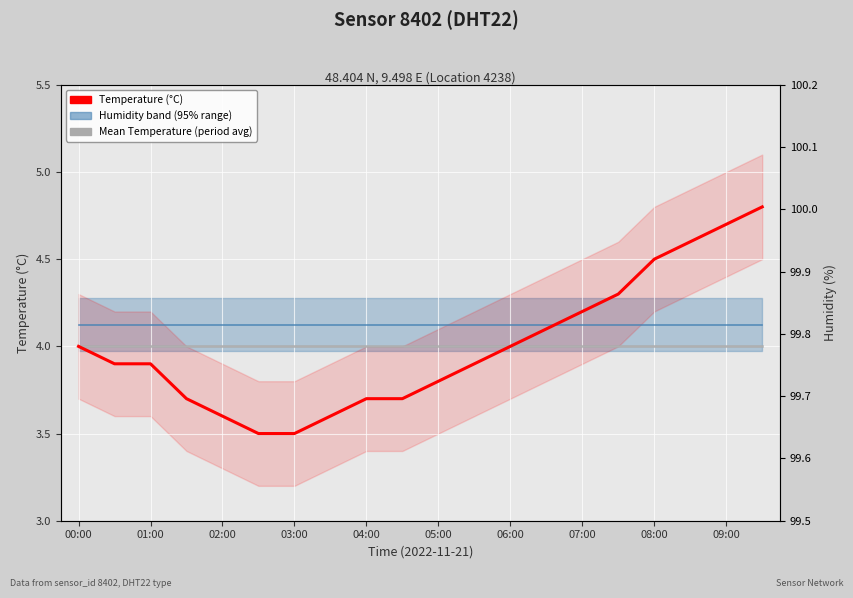

True or false: Mean Temperature (period avg) and Temperature (°C) cross at least once.

False